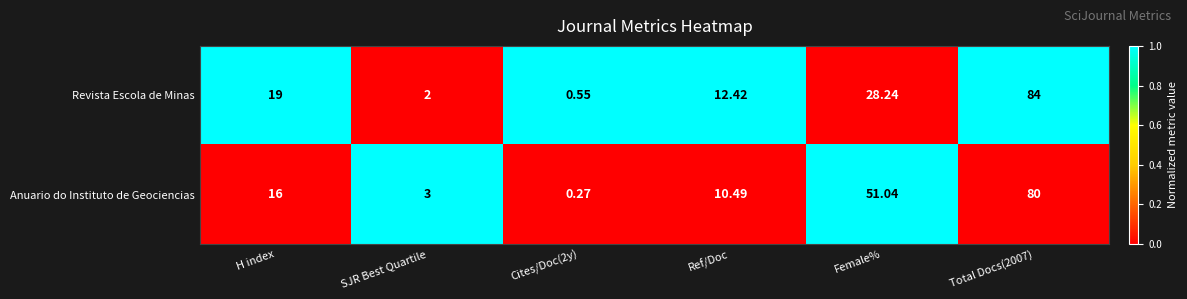

What is the total value across all series at SJR Best Quartile?

5.0